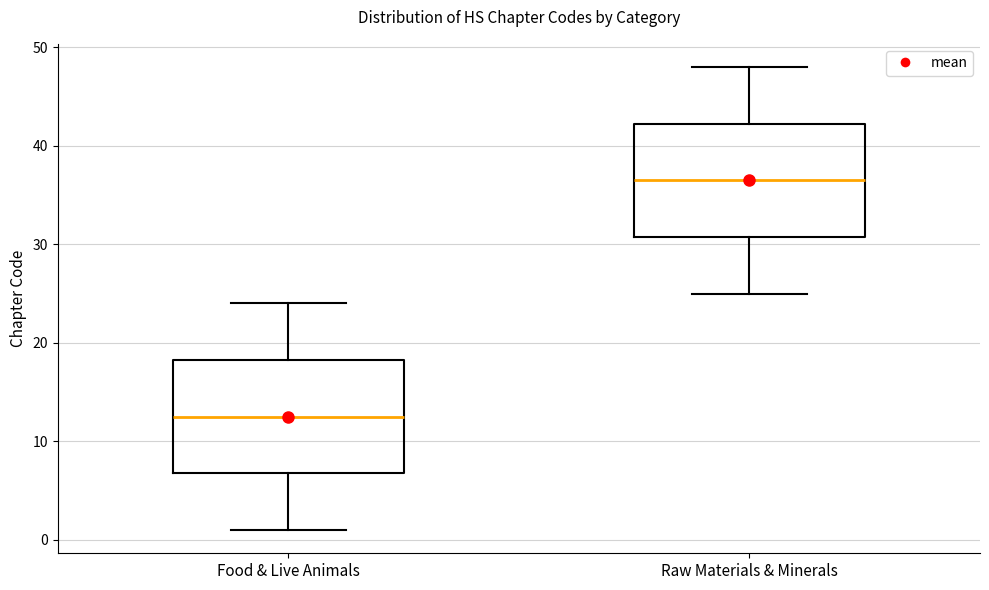

Which box's median line is the lowest?

Food & Live Animals